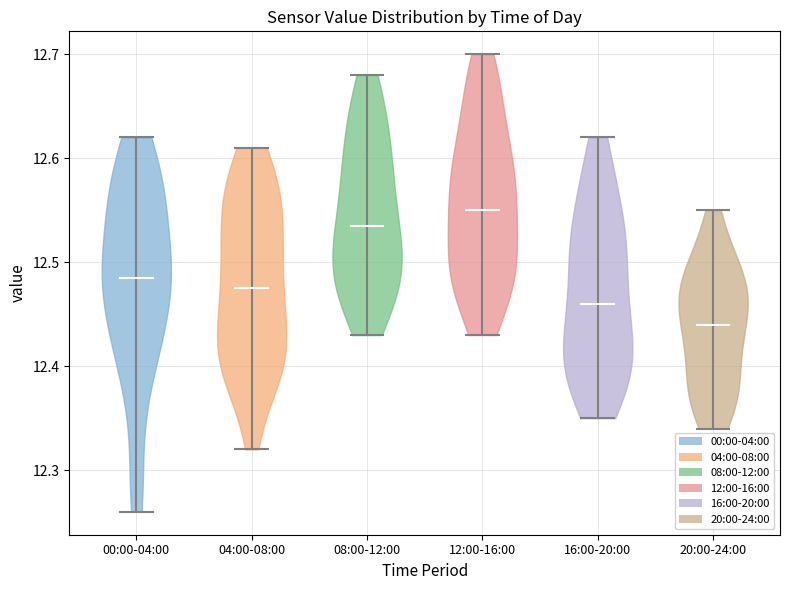

Reading left to right, read every violin against the y-axis: where its median line is, and the lowest and highest points it reaches. The values are not printed on the chart, so give them approximately, as read against the axis.

00:00-04:00: median line 12.49, lowest point 12.26, highest point 12.62
04:00-08:00: median line 12.48, lowest point 12.32, highest point 12.61
08:00-12:00: median line 12.54, lowest point 12.43, highest point 12.68
12:00-16:00: median line 12.55, lowest point 12.43, highest point 12.70
16:00-20:00: median line 12.46, lowest point 12.35, highest point 12.62
20:00-24:00: median line 12.44, lowest point 12.34, highest point 12.55